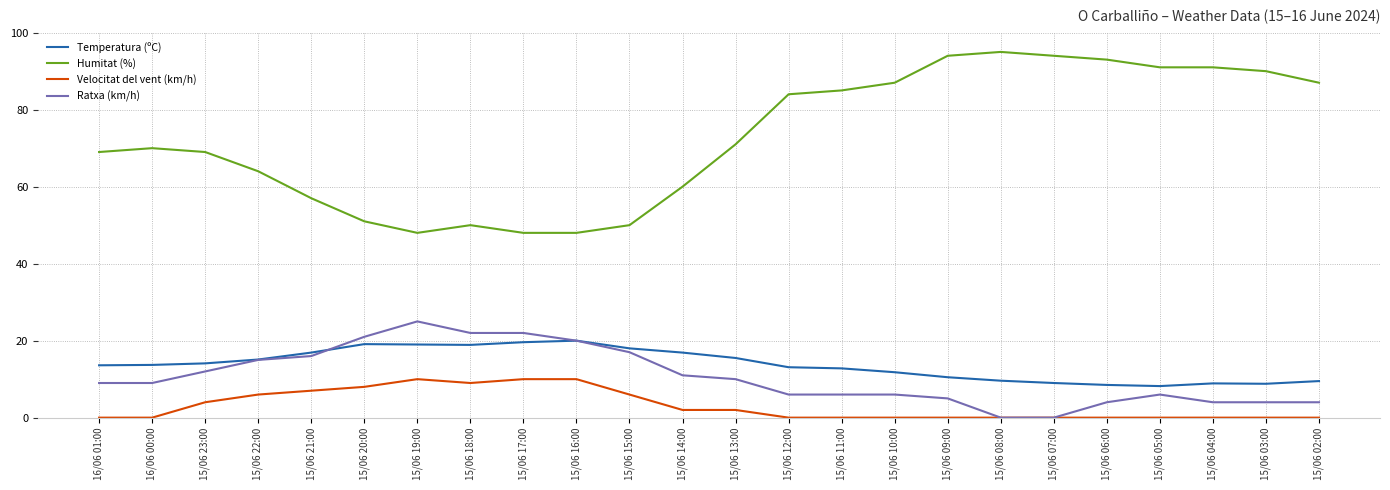

Which series has the largest range (max minus min)?

Humitat (%)